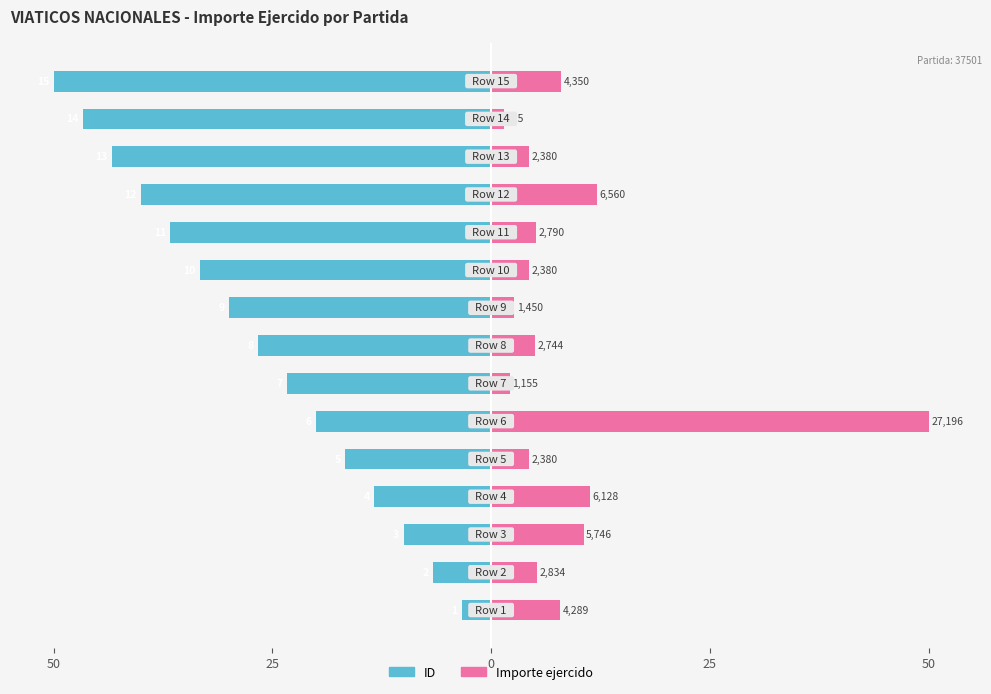

Which series has the largest range (max minus min)?

Importe ejercido (normalized)